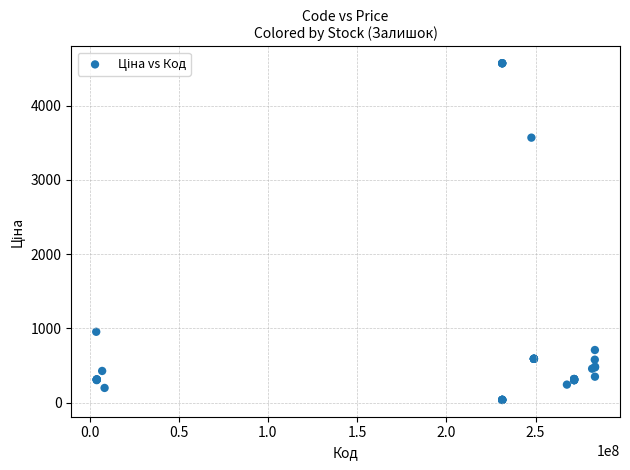

What Y value in the scatter plot is closest to 2304?

3569.6